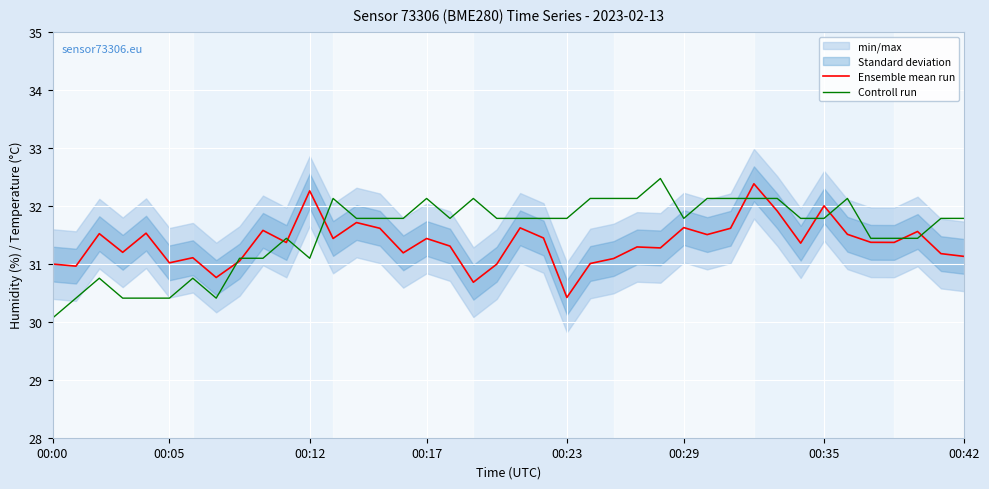

What is the sum of all Controll run values?

1261.6